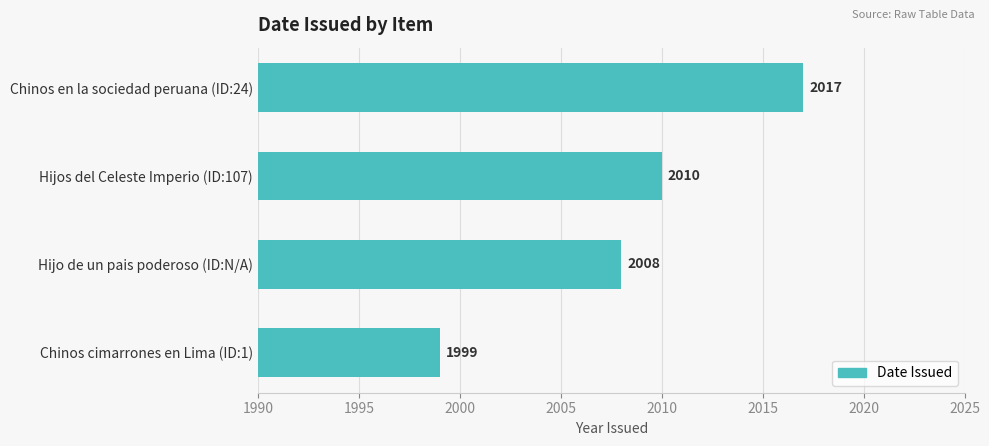

The value at Hijos del Celeste Imperio (ID:107) is 2010. True or false?

True